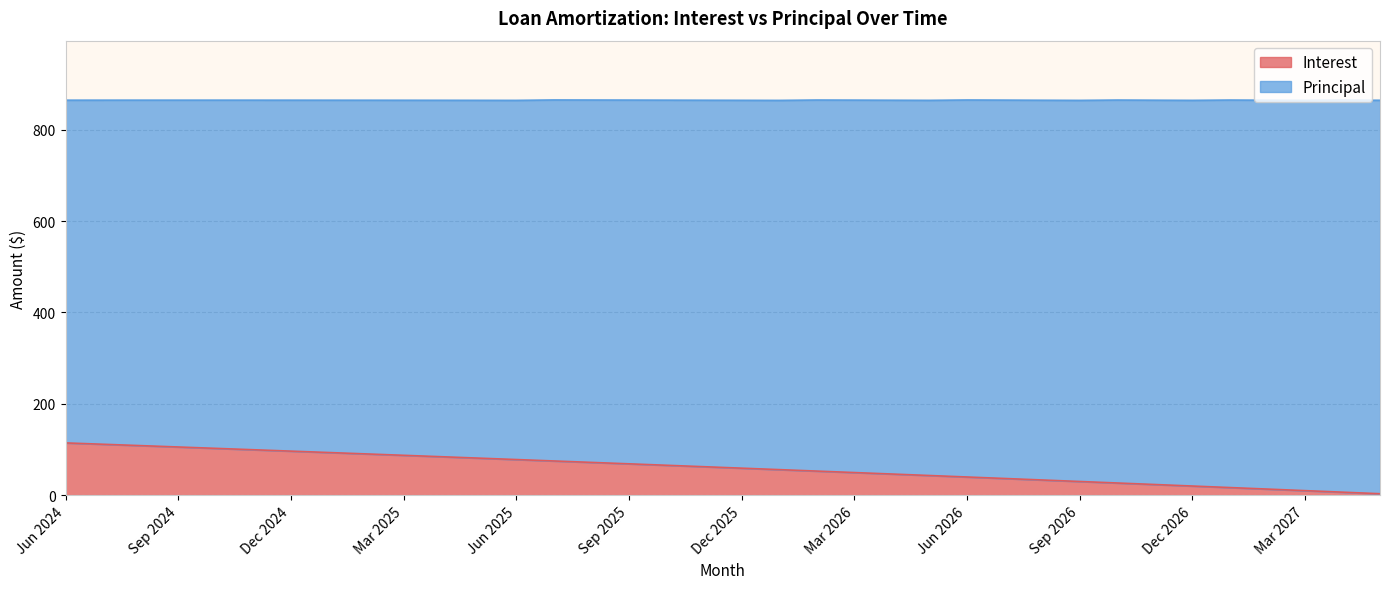

Which category has the highest value across all series?

Jun 2024